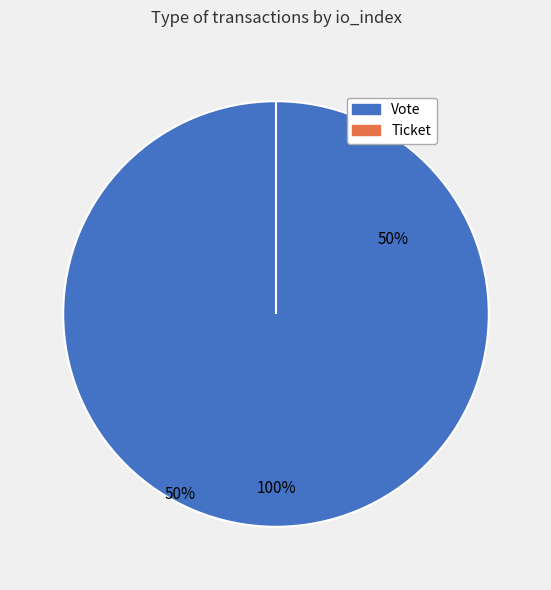

To the nearest percent, what is the difference between the Vote and Ticket slice percentages?

100%